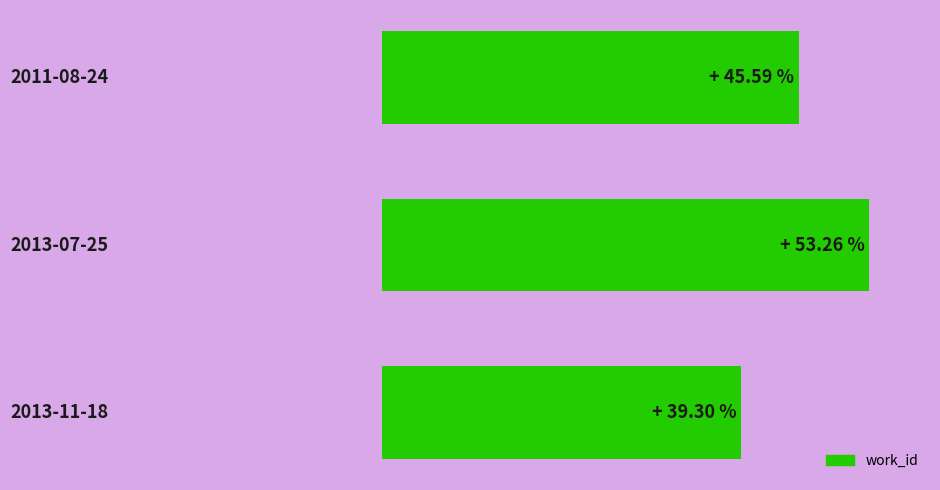

Are the bars horizontal?

Yes